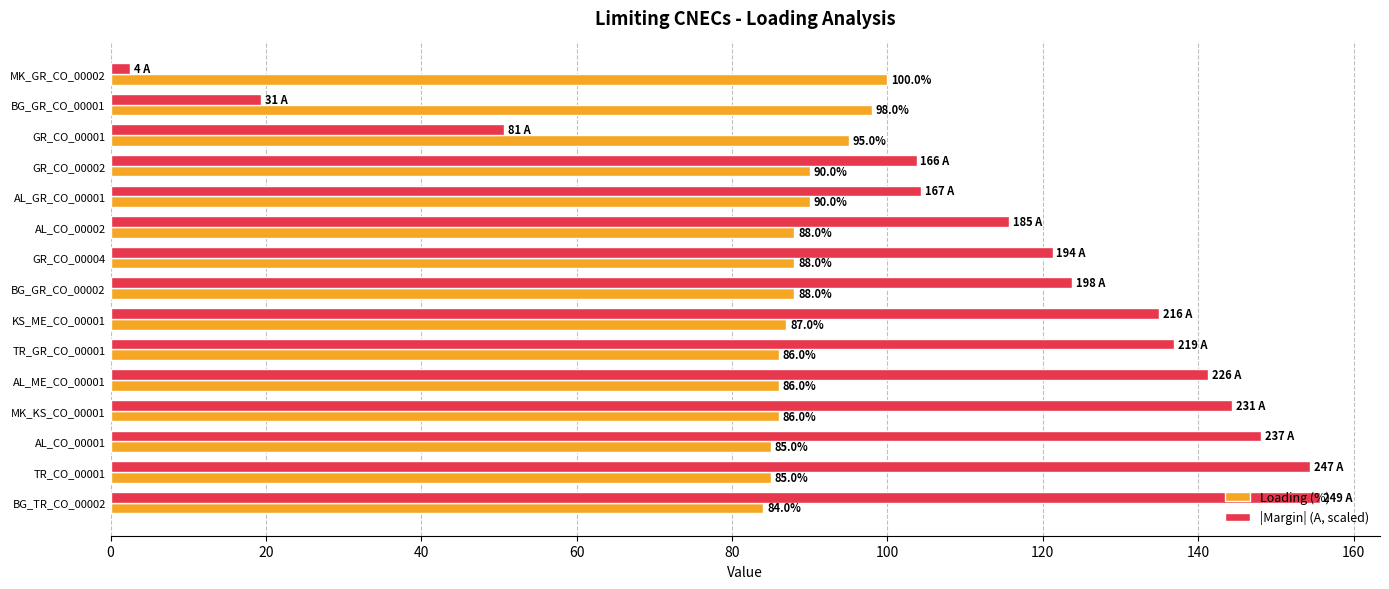

Which series changed the most between GR_CO_00002 and AL_CO_00002?

|Margin| (A, scaled)